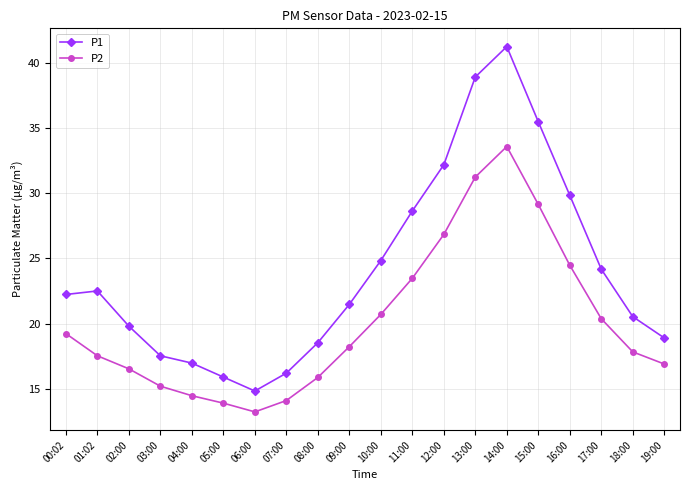

Reading right to left, extract all data points from this chart.

P1: 18.9	20.5	24.2	29.8	35.5	41.2	38.9	32.2	28.6	24.8	21.5	18.5	16.2	14.8	15.9	17.0	17.5	19.8	22.5	22.2
P2: 16.9	17.8	20.4	24.5	29.1	33.6	31.2	26.8	23.5	20.7	18.2	15.9	14.1	13.2	13.9	14.5	15.2	16.5	17.5	19.2